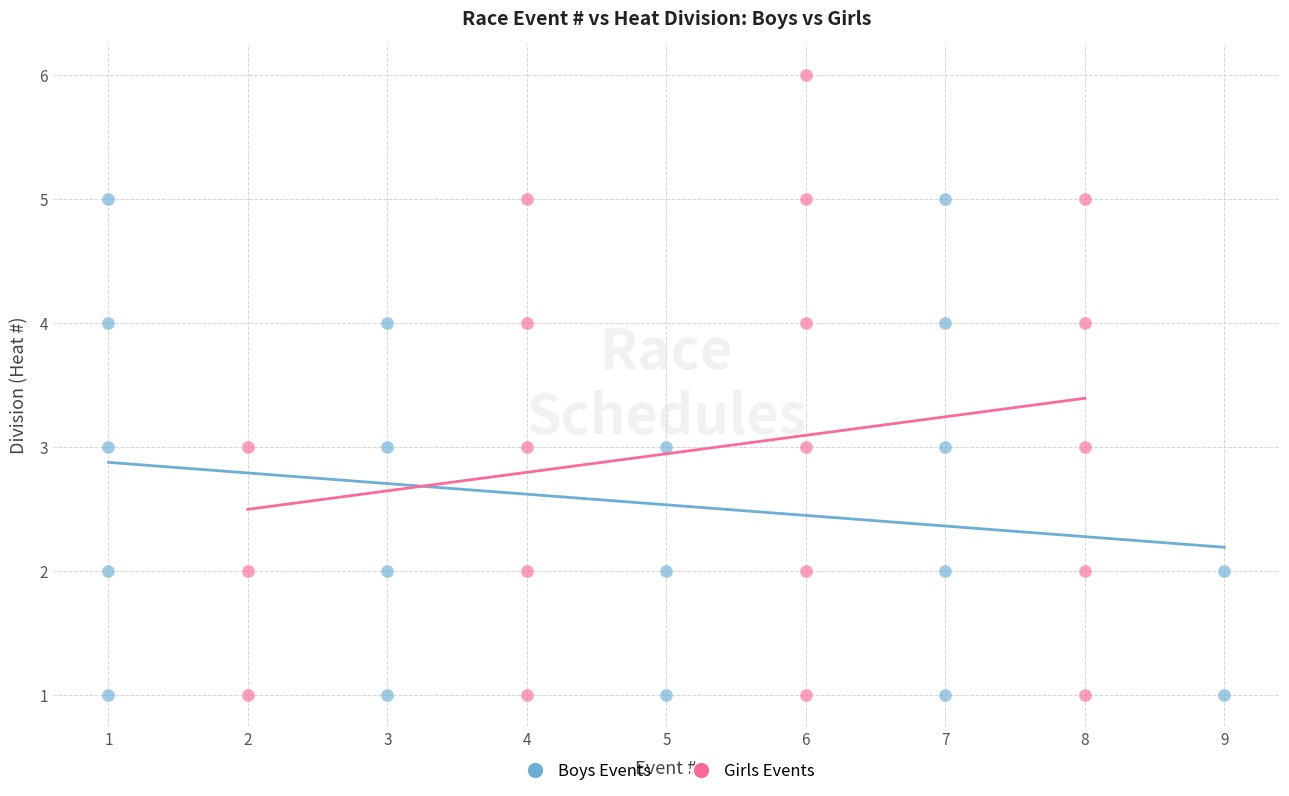

Which series contains the highest Y value?

Girls Events